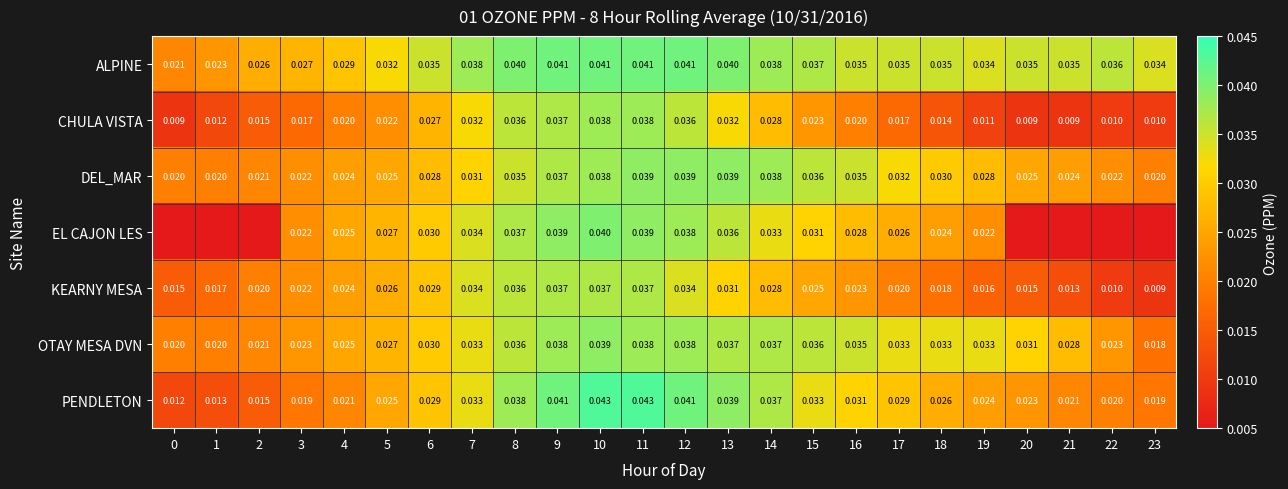

Rank the series at 19 from lowest to highest value.

CHULA VISTA, KEARNY MESA, EL CAJON LES, PENDLETON, DEL_MAR, OTAY MESA DVN, ALPINE